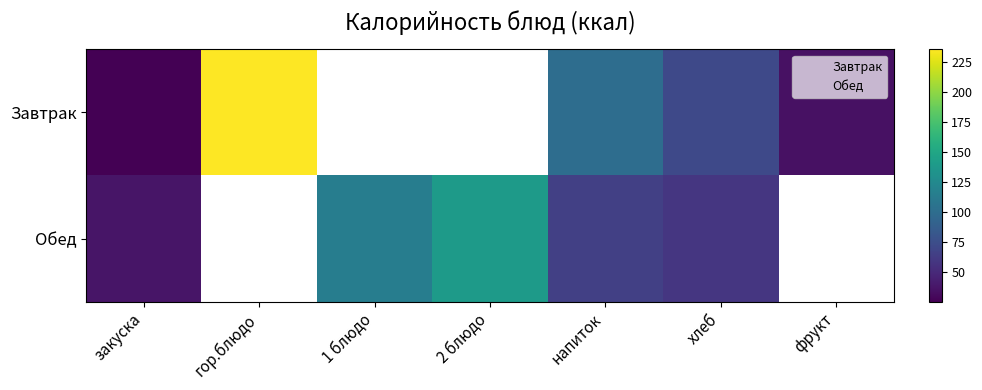

How many series are shown in this chart?

2